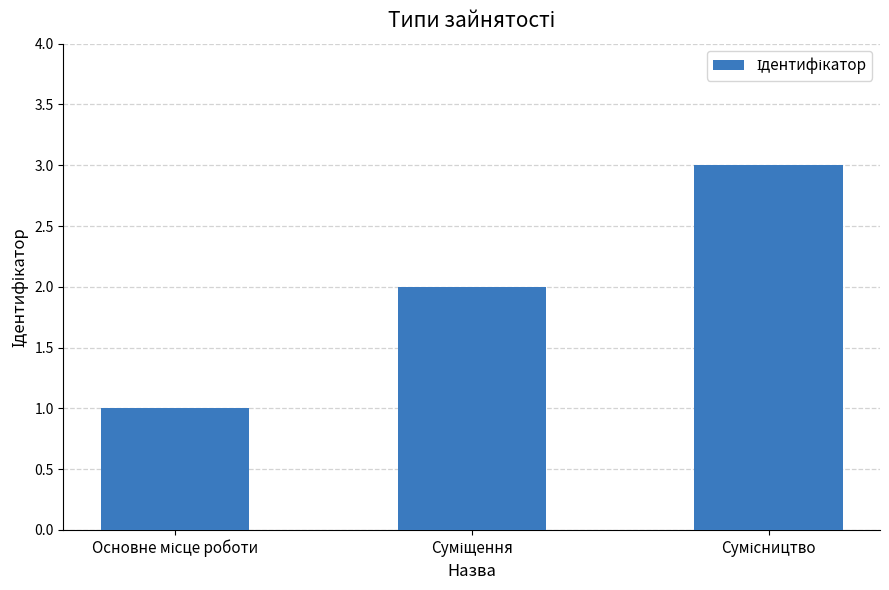

What is the sum of all values?

6